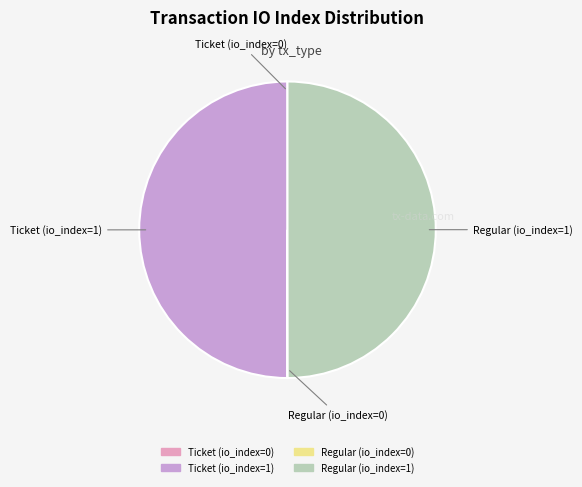

True or false: Regular (io_index=1) accounts for 50% of the total.

True